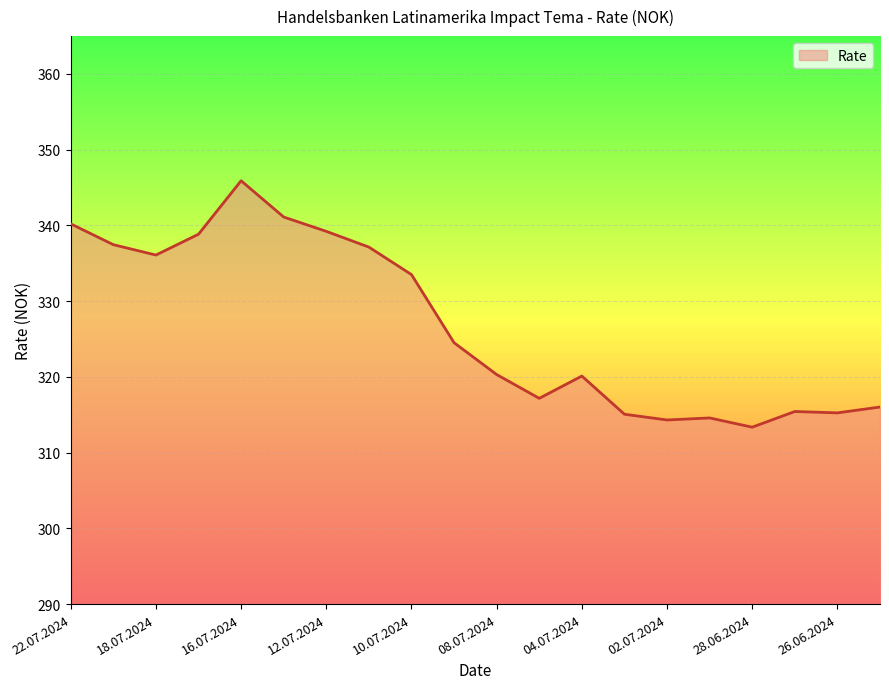

What is the minimum value shown in the chart?

313.4